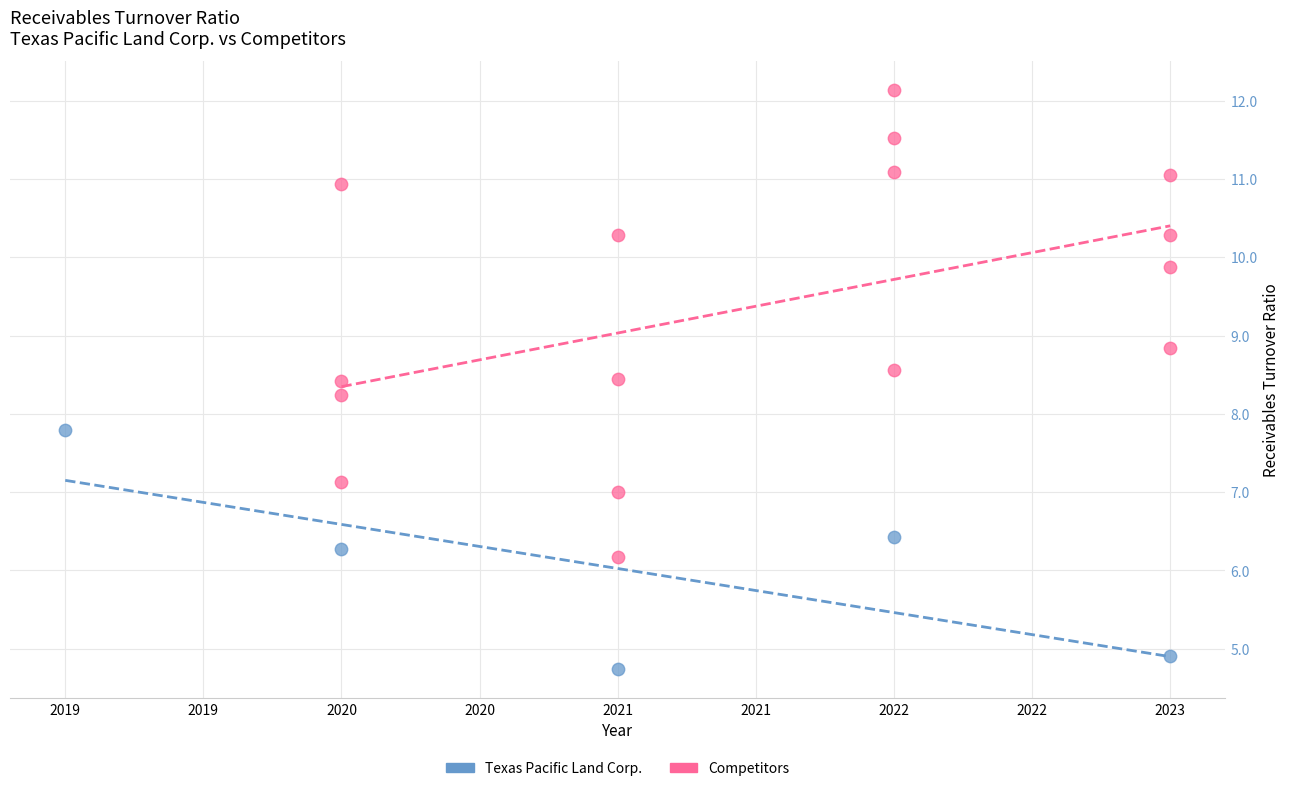

Which series reaches the minimum Y coordinate?

Texas Pacific Land Corp.